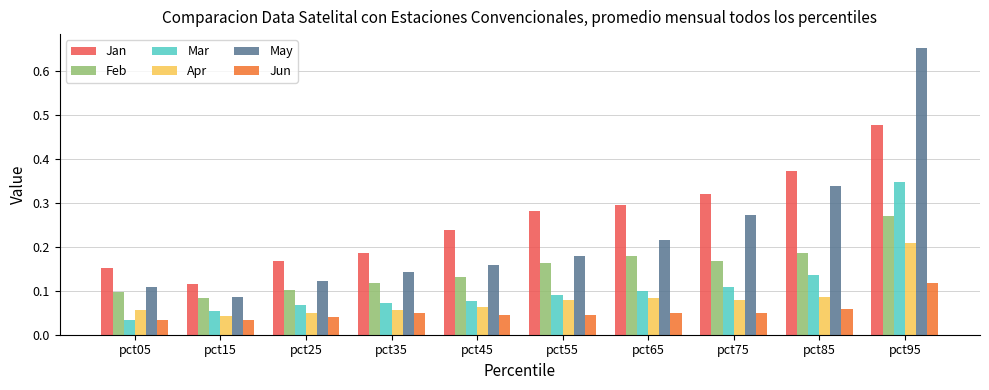

Is it true that Feb equals 0.1 at pct35?

True